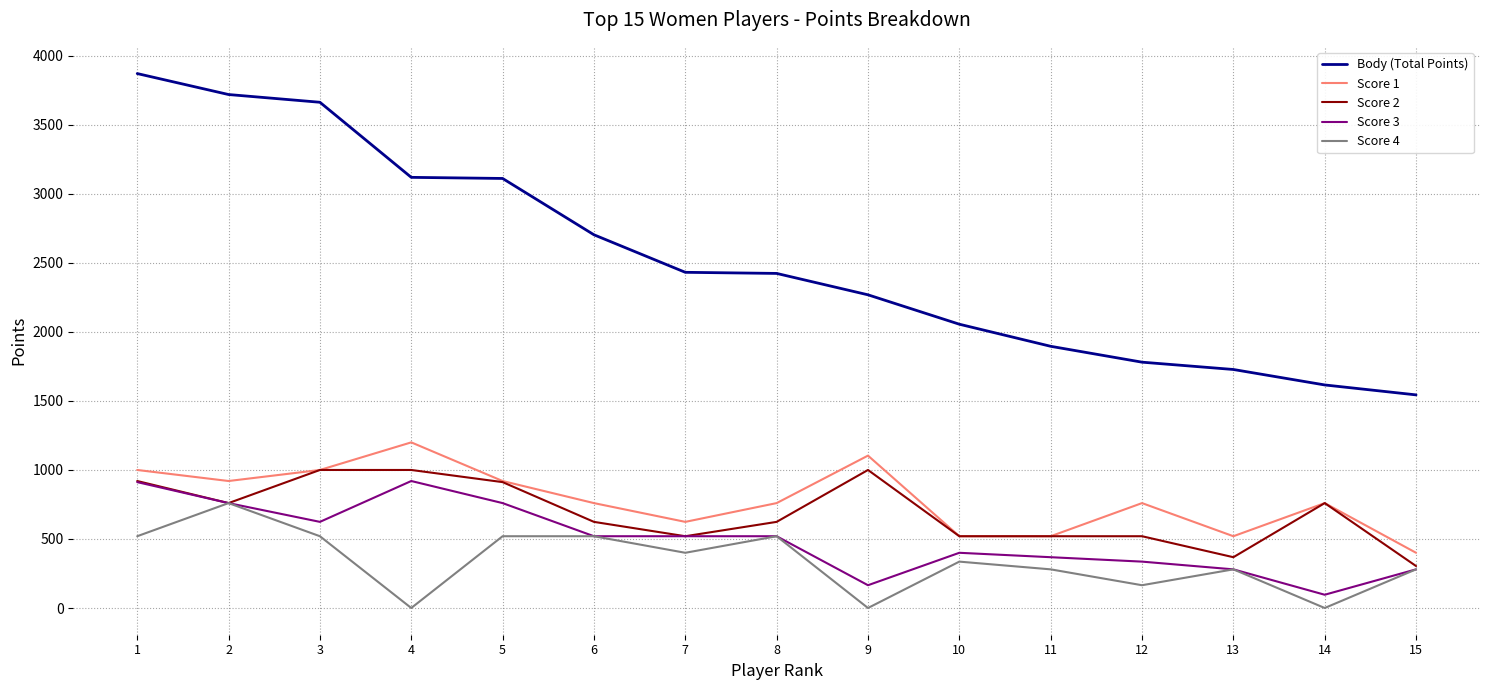

Between 8 and 13, which series saw the biggest shift?

Body (Total Points)